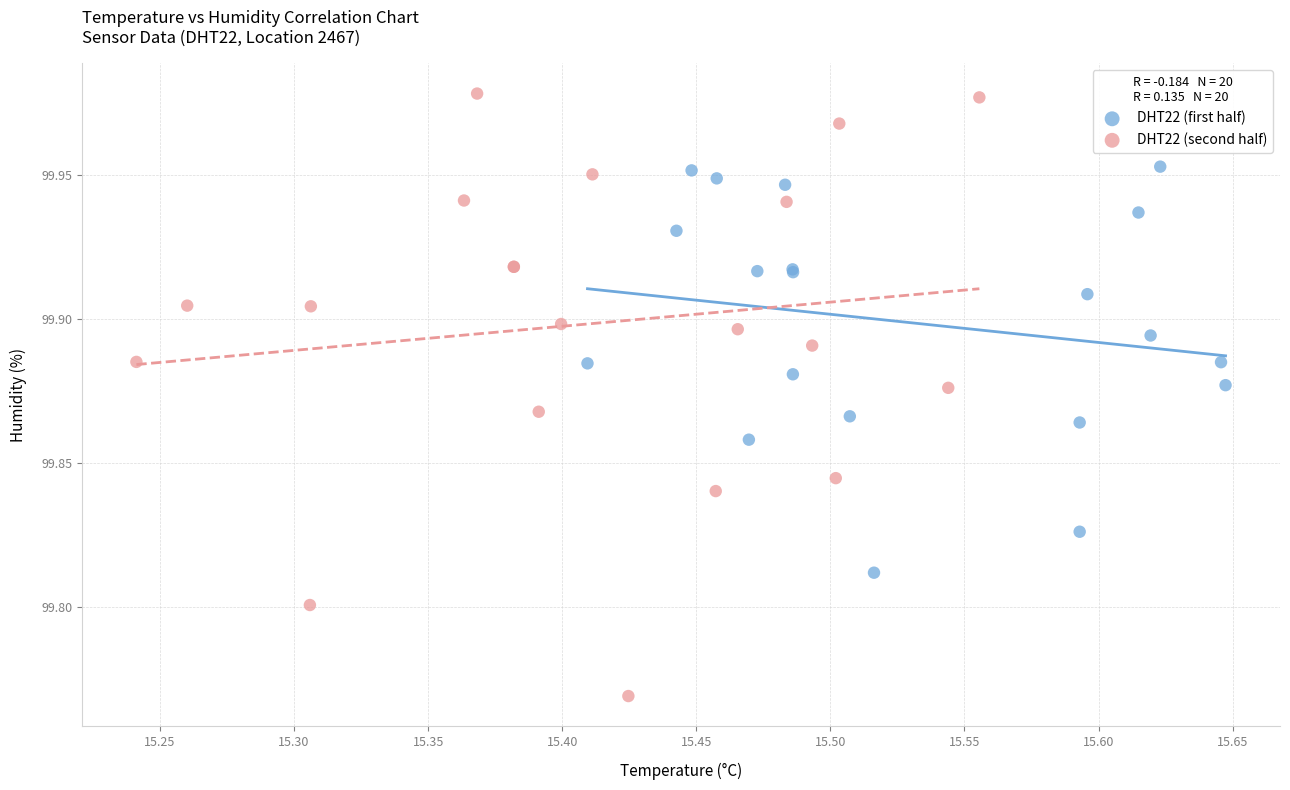

Which series has the widest spread of Y values?

DHT22 (second half)